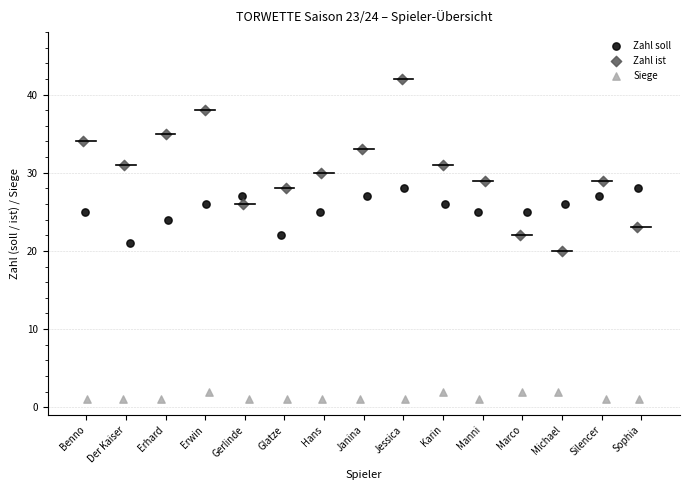

Which series has the largest Y range (max minus min)?

Zahl ist